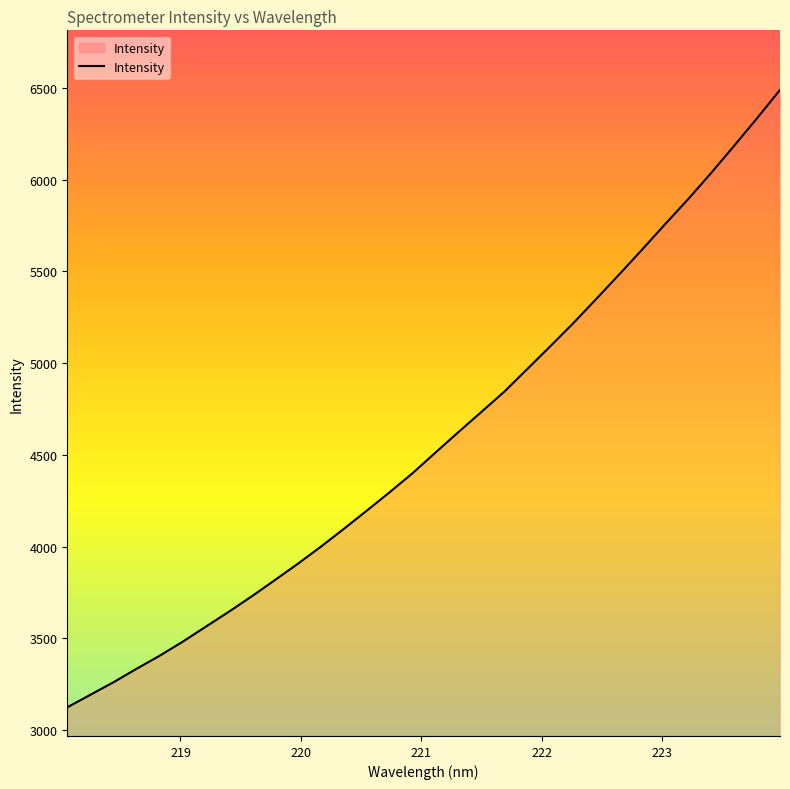

Is this an area chart (filled region under the line)?

No